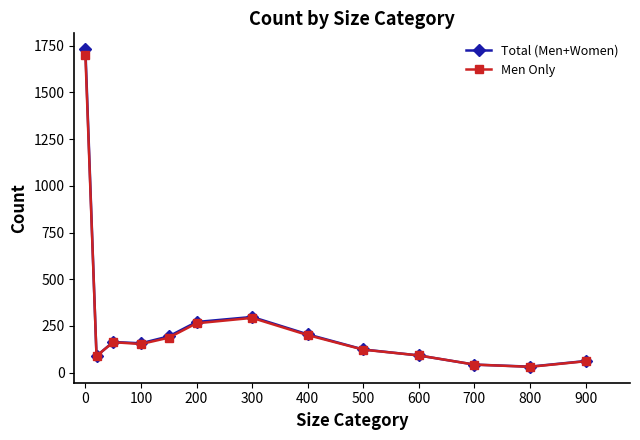

What is the value of the Total (Men+Women) point at the 2nd from the left?

89